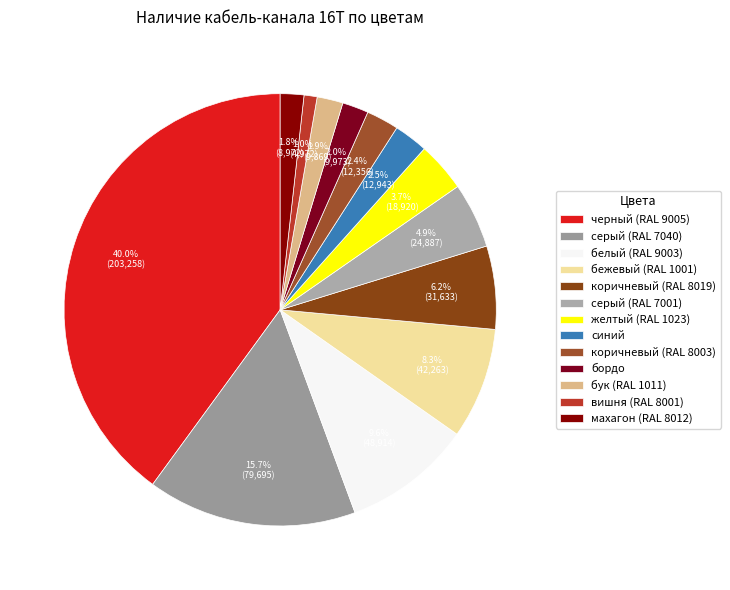

Which slice is the smallest?

вишня (RAL 8001)